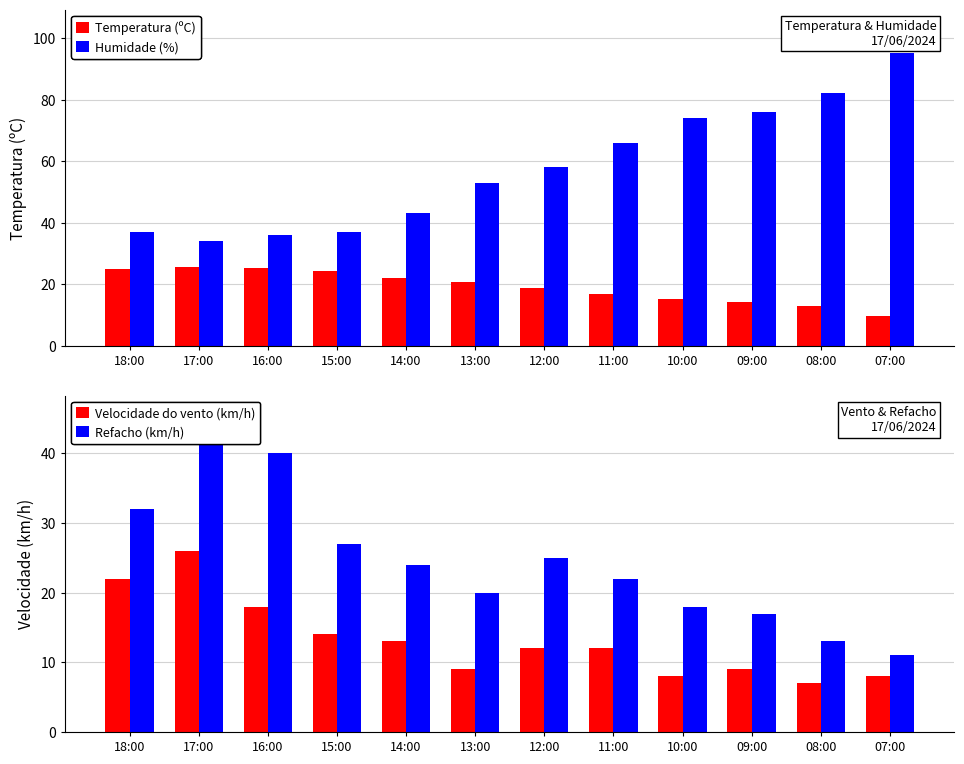

What is the label of the 2nd bar from the left?

17:00